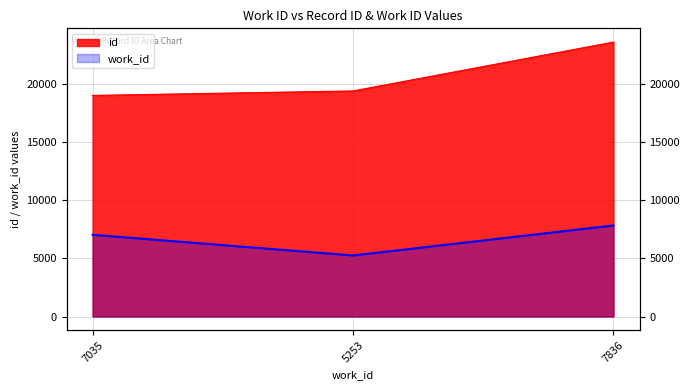

Reading right to left, transcribe all the data shown in this chart.

id: 23622	19416	19029
work_id: 7836	5253	7035